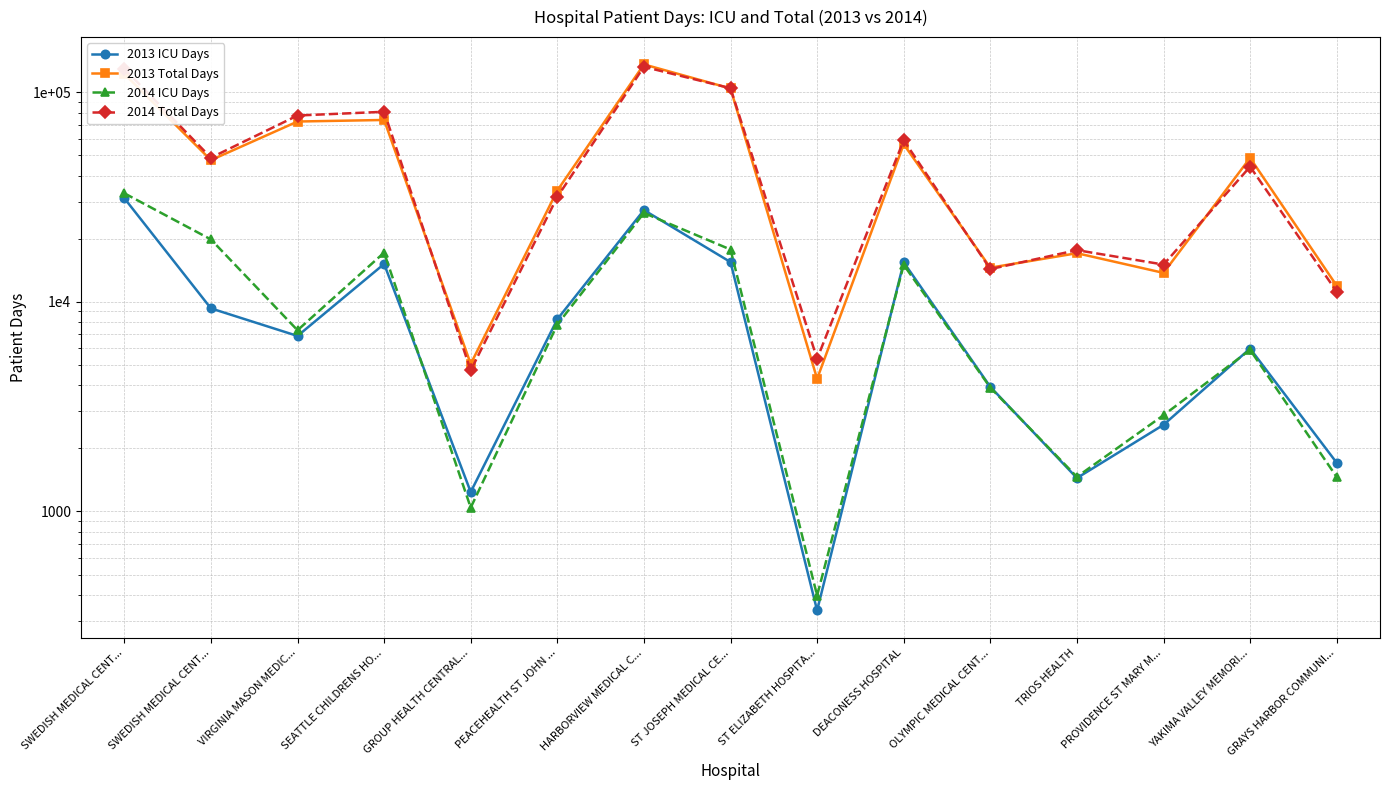

Which series has the largest total across all categories?

2014 Total Days